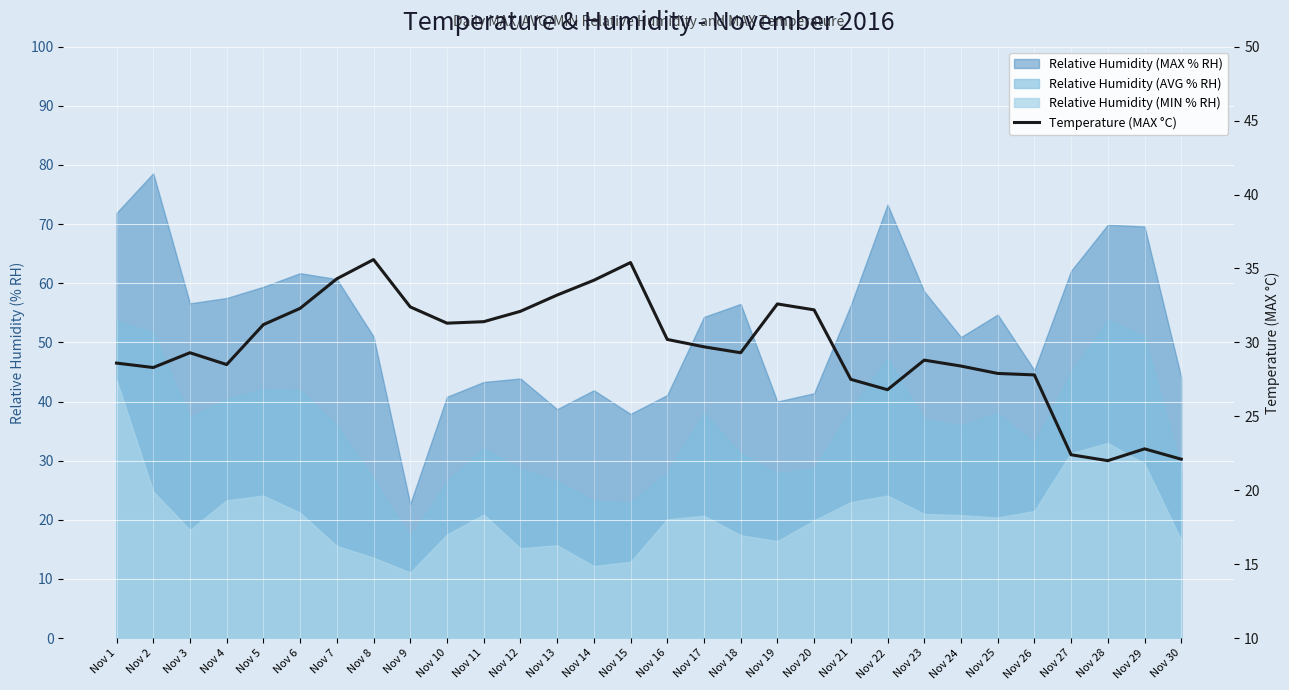

What is the approximate value at Nov 8?

35.6